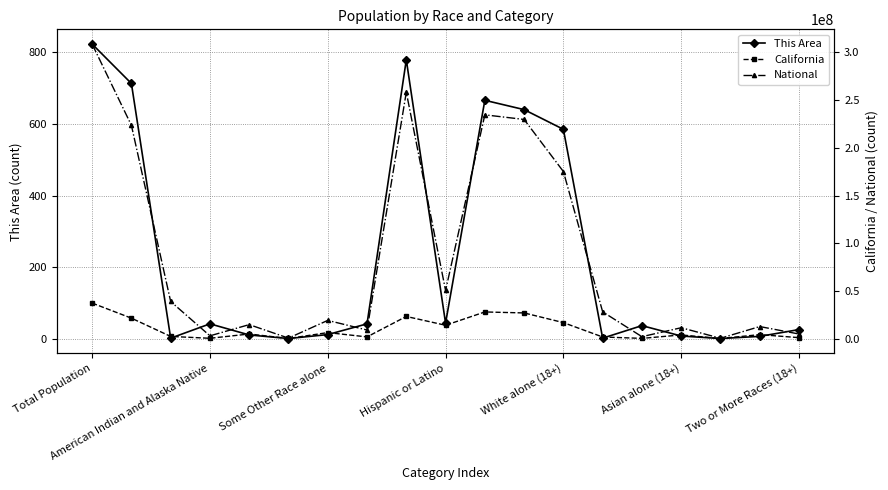

Reading left to right, transcribe all the data shown in this chart.

This Area: 823	713	2	42	11	1	12	42	779	44	666	640	585	2	37	8	1	7	26
California: 37253956	21453934	2299072	362801	4861007	144386	6317372	1815384	23240237	14013719	27958916	26926693	16786243	1716141	262022	3862414	105937	4193936	1032223
National: 308745538	223553265	38929319	2932248	14674252	540013	19107368	9009073	258267944	50477594	234564071	229723394	175134916	28088003	2043876	11422616	382409	12651574	4840677